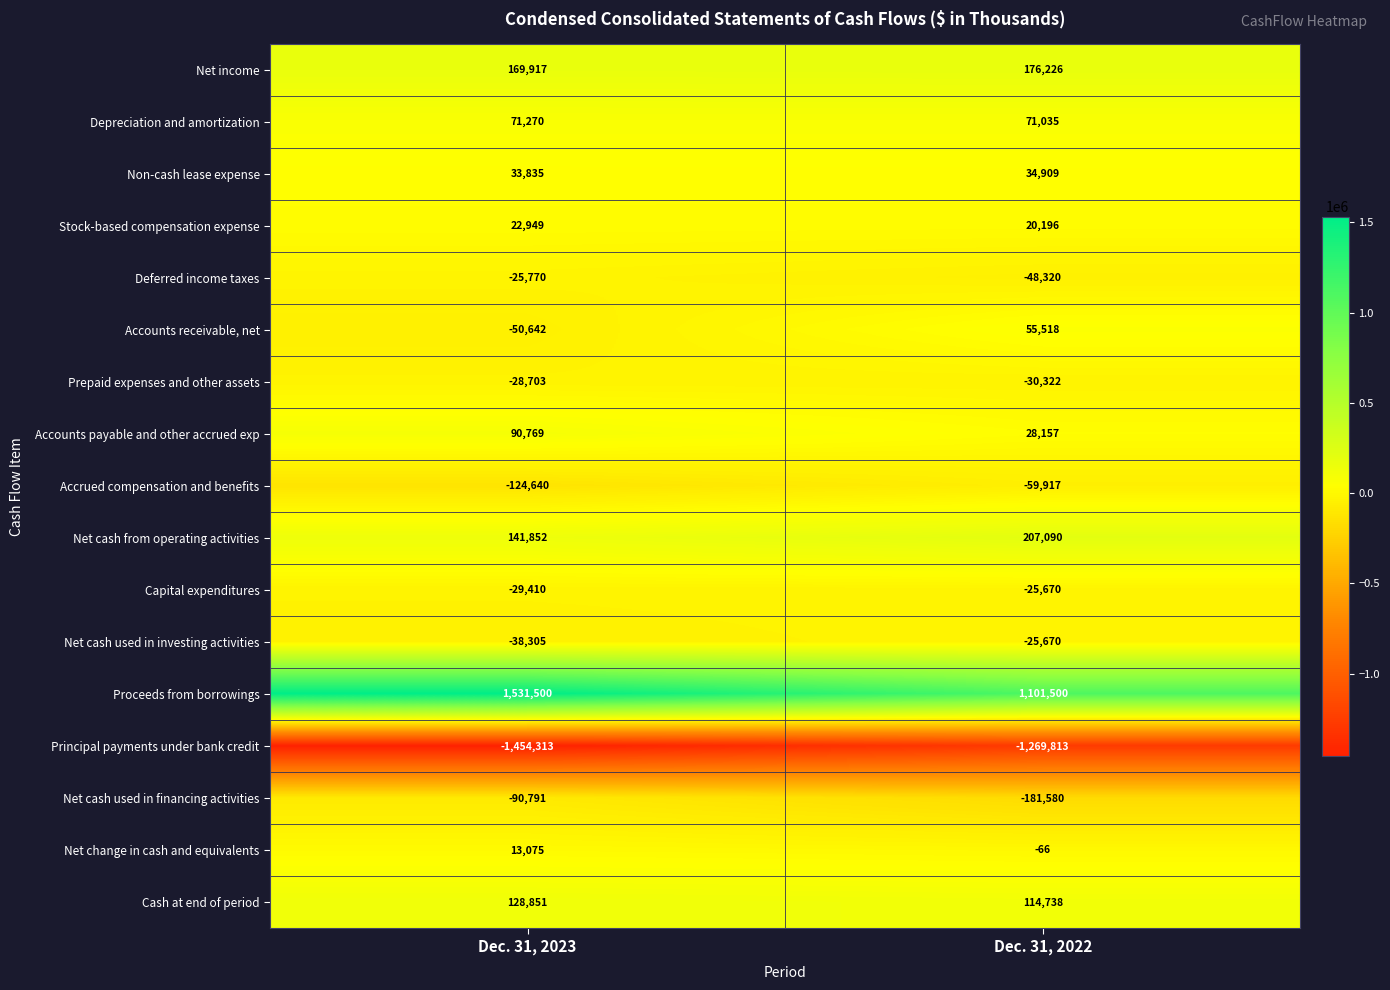

How many distinct data groups are displayed?

17